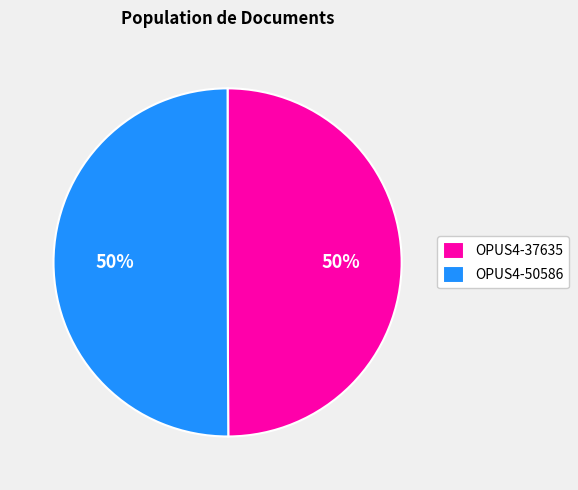

True or false: OPUS4-37635 accounts for 56% of the total.

False